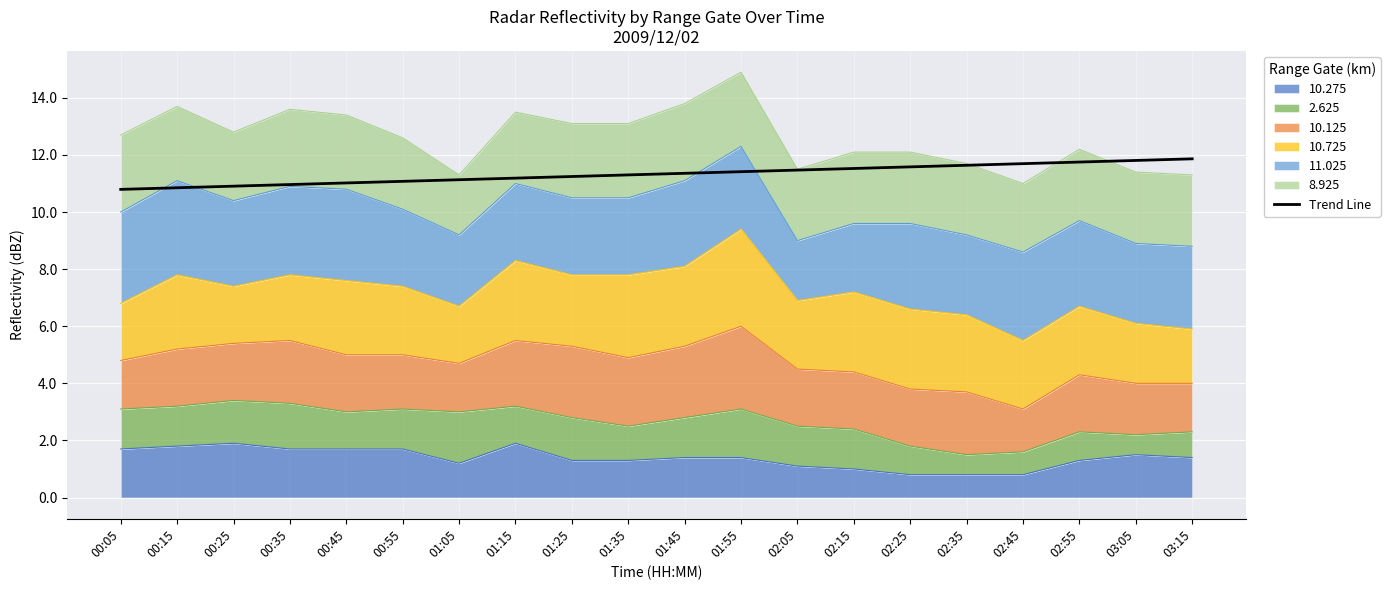

Is it true that the value at 00:55 is 11.1?

True